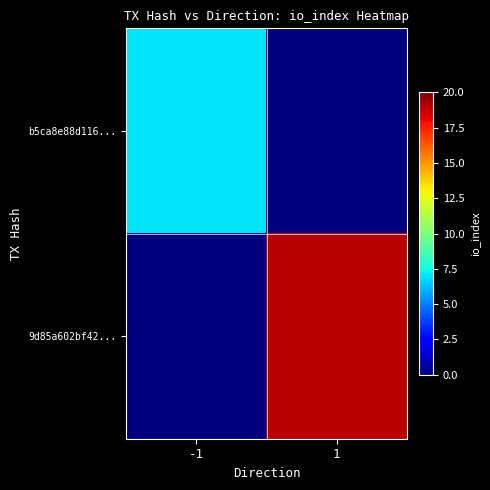

At 1, list the series in order from smallest to largest.

b5ca8e88d116..., 9d85a602bf42...